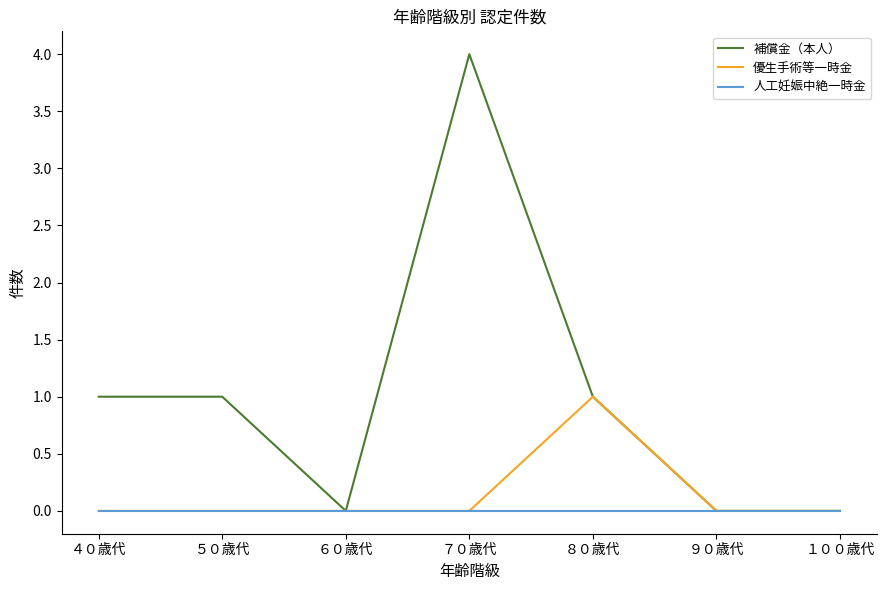

What is the greatest value displayed?

4